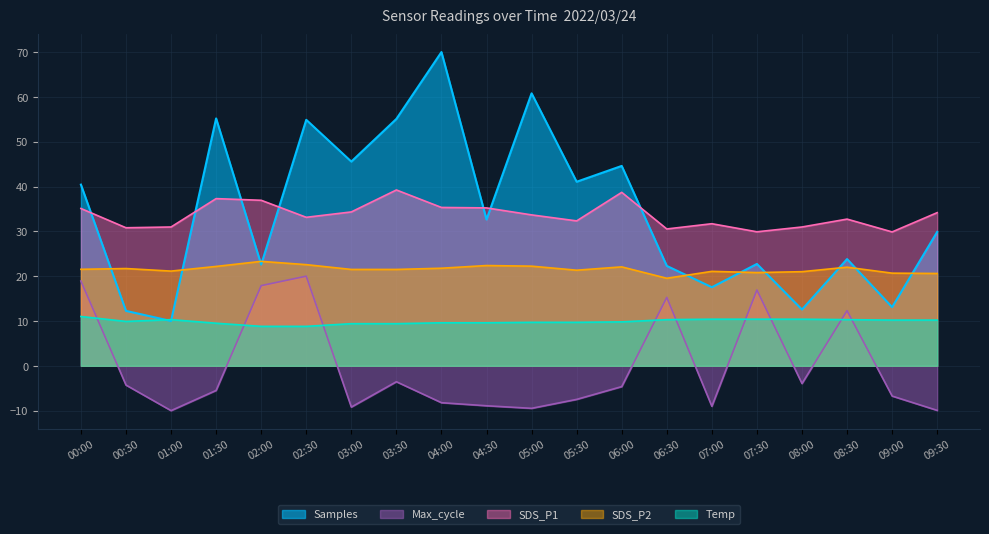

What are all the series names shown in the legend?

Samples, Max_cycle, SDS_P1, SDS_P2, Temp